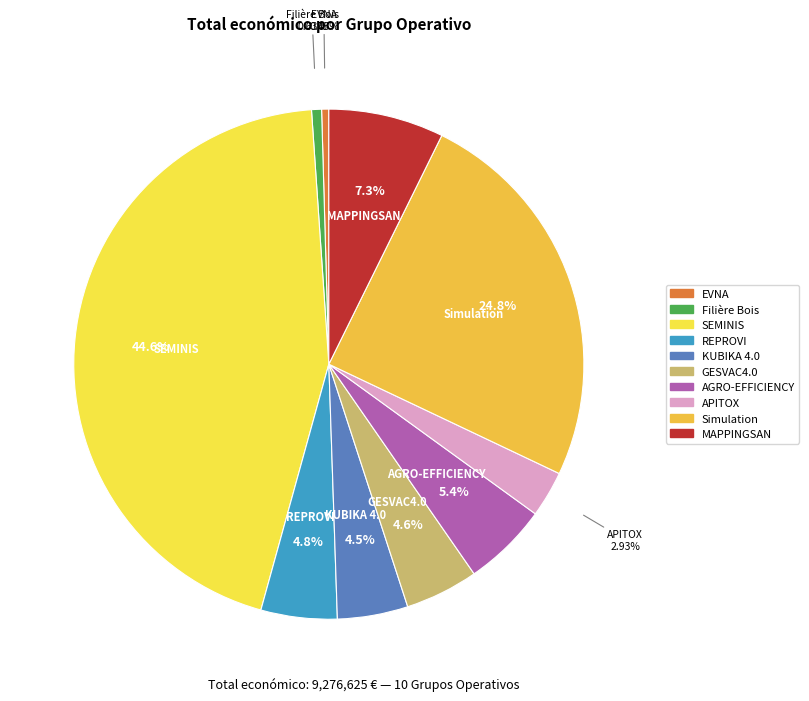

What portion of the pie excludes APITOX?

97.1%